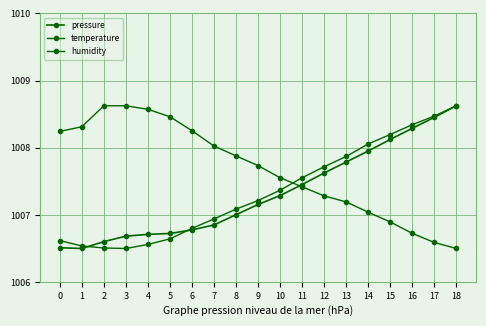

Read the humidity value at 16.

1006.7